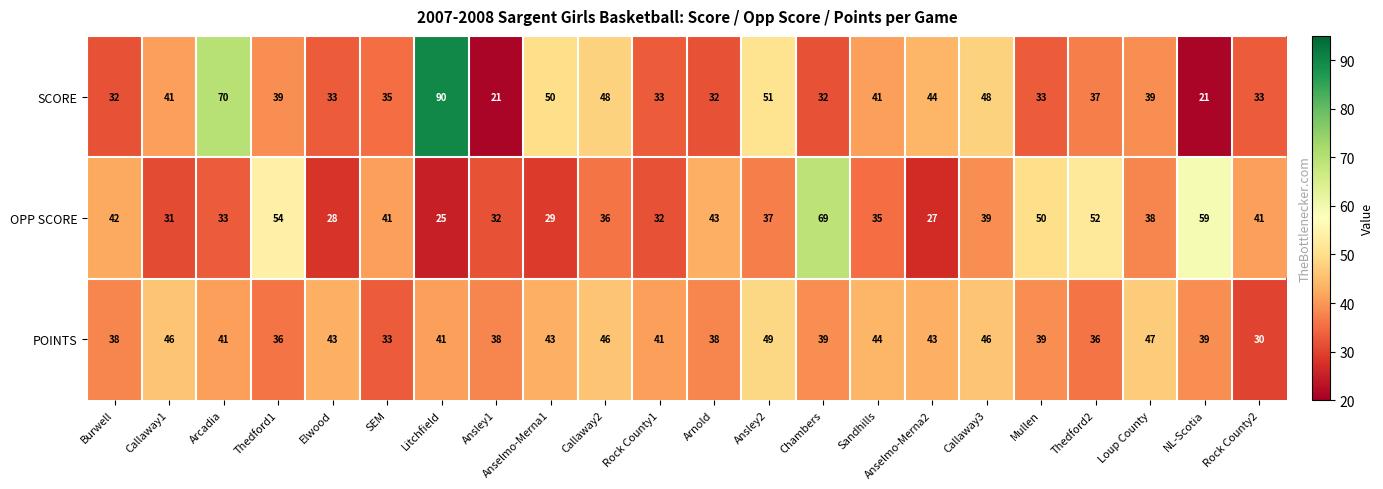

What is the highest value of the POINTS series?

49